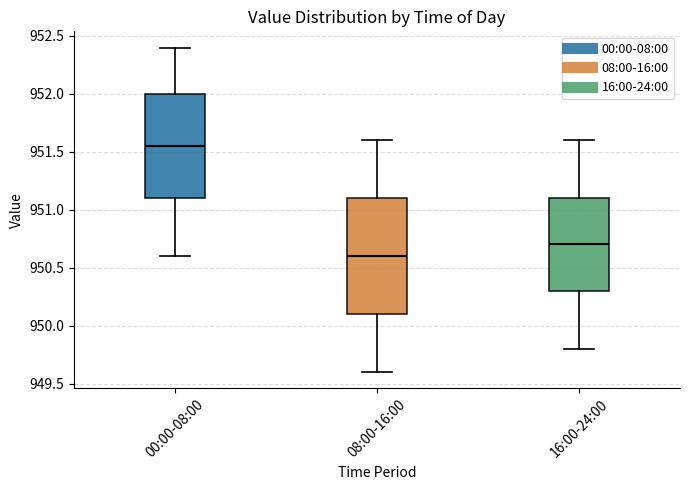

Where is the upper edge of the box for 00:00-08:00 on the y-axis? The values are not printed on the chart, so give them approximately, as read against the axis.

952.00